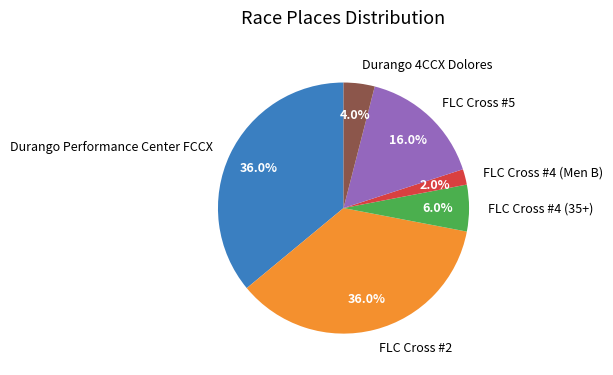

Between Durango 4CCX Dolores and FLC Cross #4 (35+), which is larger?

FLC Cross #4 (35+)